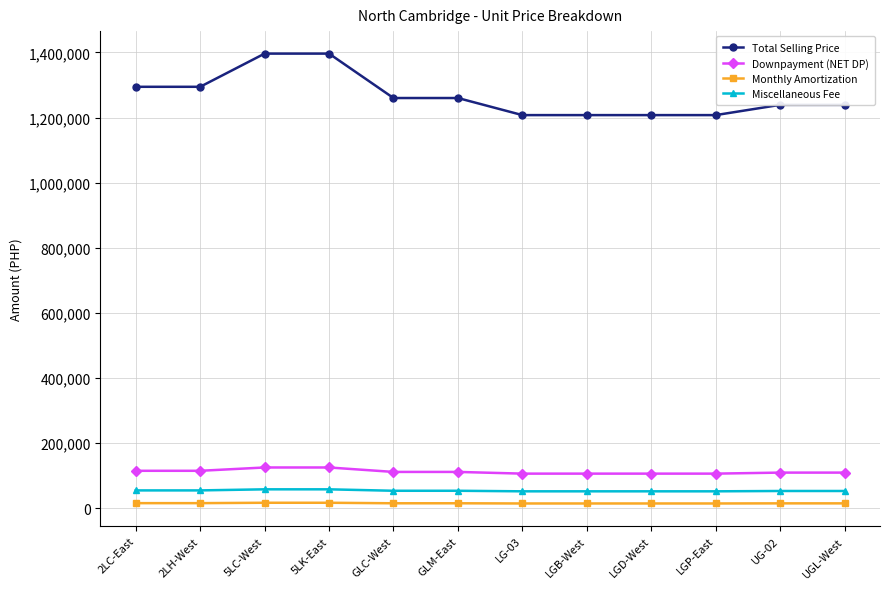

What is the total value across all series at LGD-West?

1378664.5